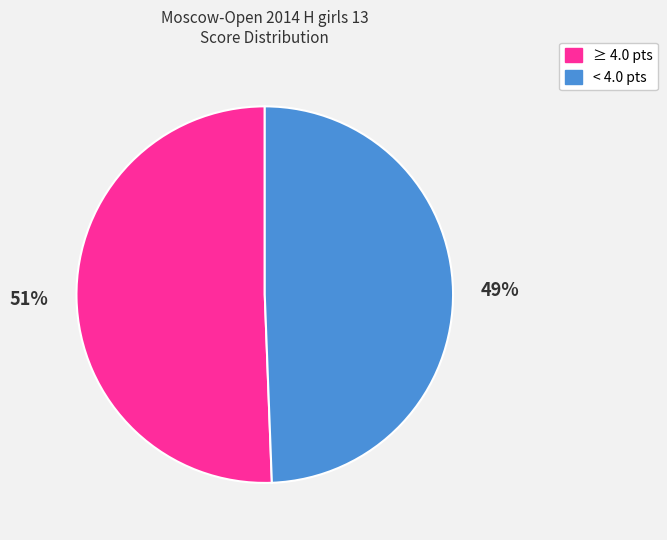

To the nearest percent, what is the average slice percentage?

50%